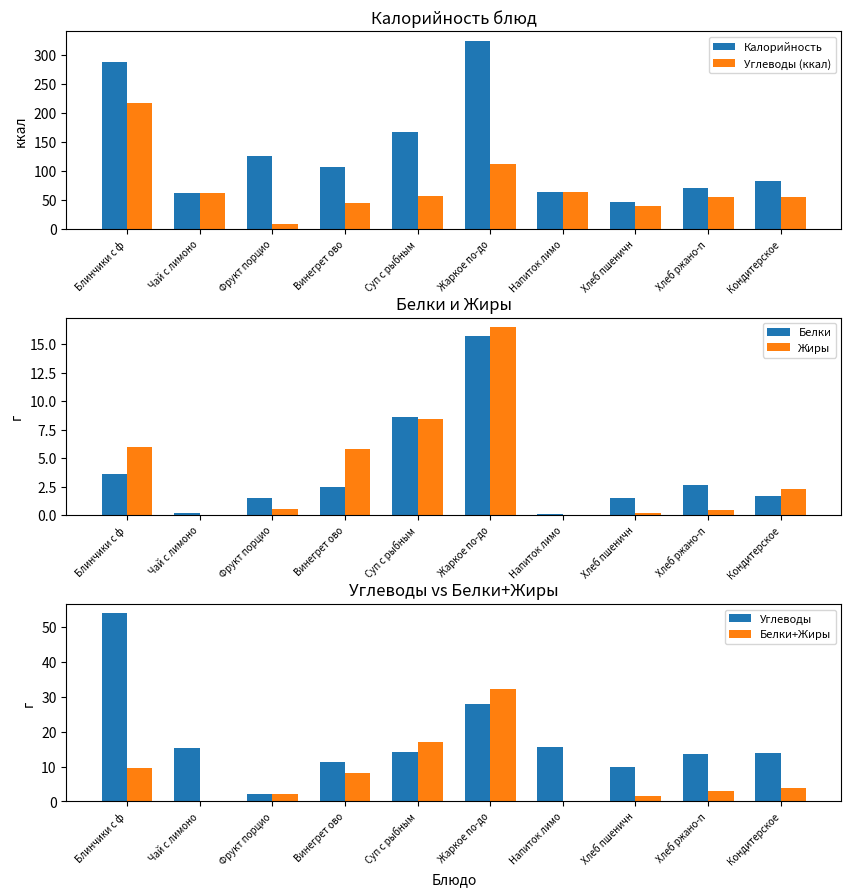

At which label does Жиры first exceed 2?

Блинчики с ф